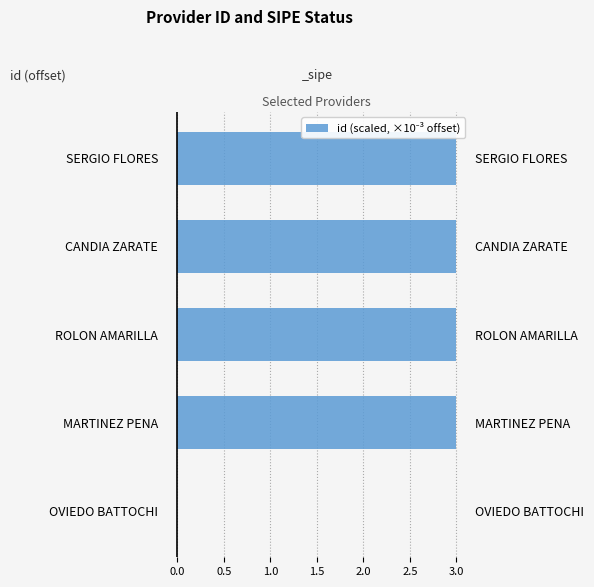

The chart shows a value of -0.0 at ROLON AMARILLA. True or false?

False